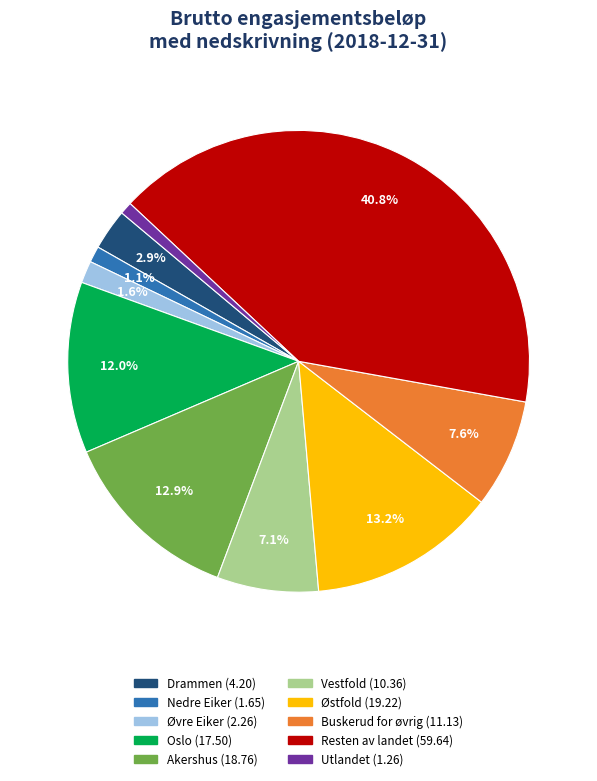

True or false: Akershus accounts for 26% of the total.

False